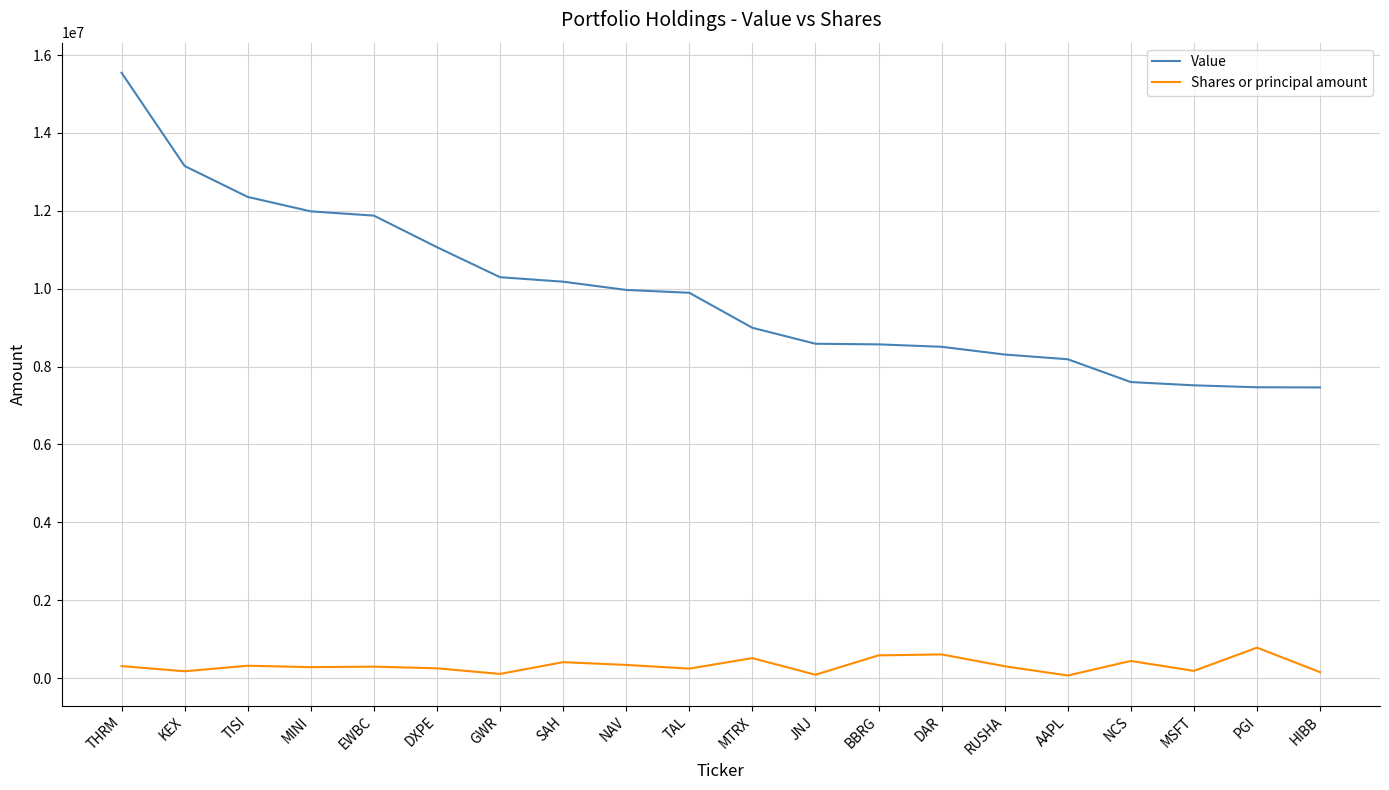

At how many categories does at least one series exceed 3502196?

20